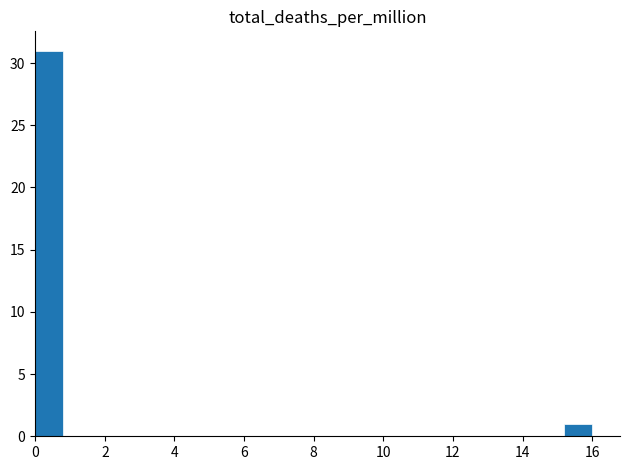

Reading left to right, transcribe this chart: for each bar, give the range it covers on the x-axis and its height. The values are not printed on the chart, so give them approximately, as read against the axis.

0.0 to 0.8: 31
0.8 to 1.6: 0
1.6 to 2.4: 0
2.4 to 3.2: 0
3.2 to 4.0: 0
4.0 to 4.8: 0
4.8 to 5.6: 0
5.6 to 6.4: 0
6.4 to 7.2: 0
7.2 to 8.0: 0
8.0 to 8.8: 0
8.8 to 9.6: 0
9.6 to 10.4: 0
10.4 to 11.2: 0
11.2 to 12.0: 0
12.0 to 12.8: 0
12.8 to 13.6: 0
13.6 to 14.4: 0
14.4 to 15.2: 0
15.2 to 16.0: 1